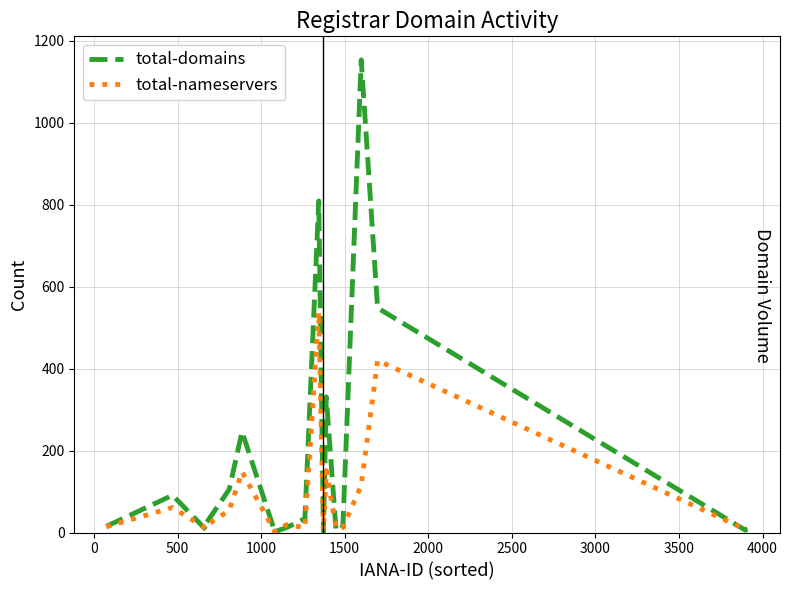

List the series in order of their overall mean, lowest first.

total-nameservers, total-domains